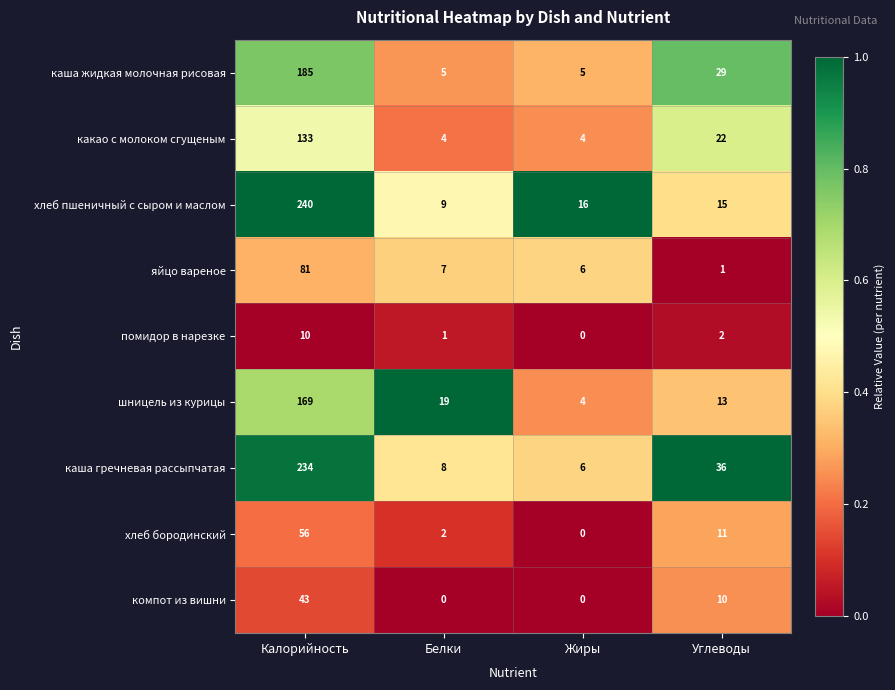

What is the difference between the хлеб пшеничный с сыром и маслом values at Калорийность and Белки?

231